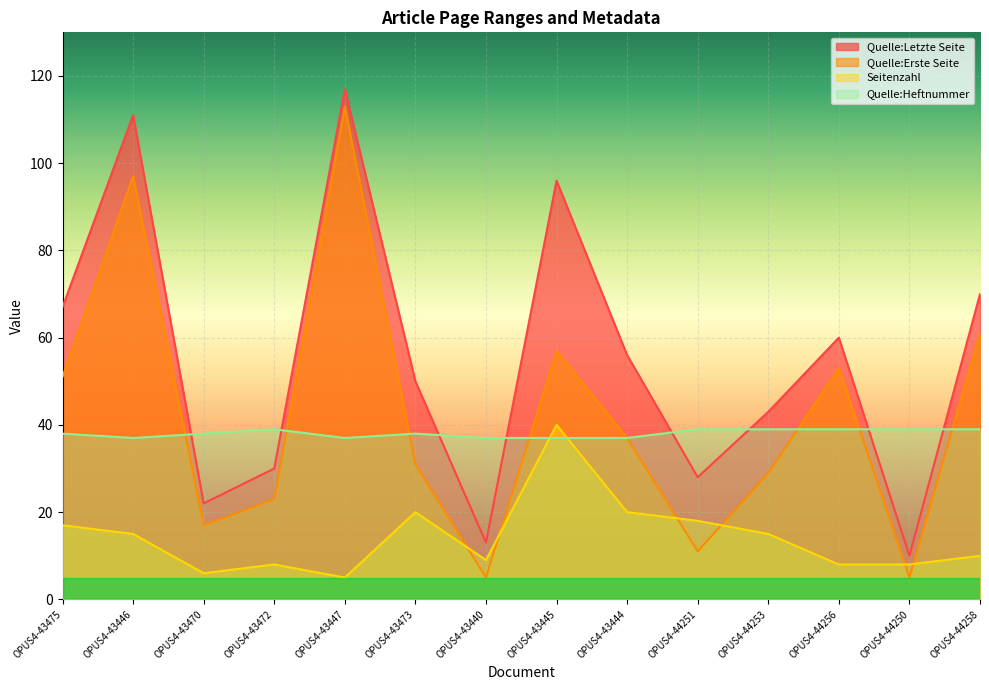

What is the difference between the maximum and minimum values in the Quelle:Heftnummer series?

2